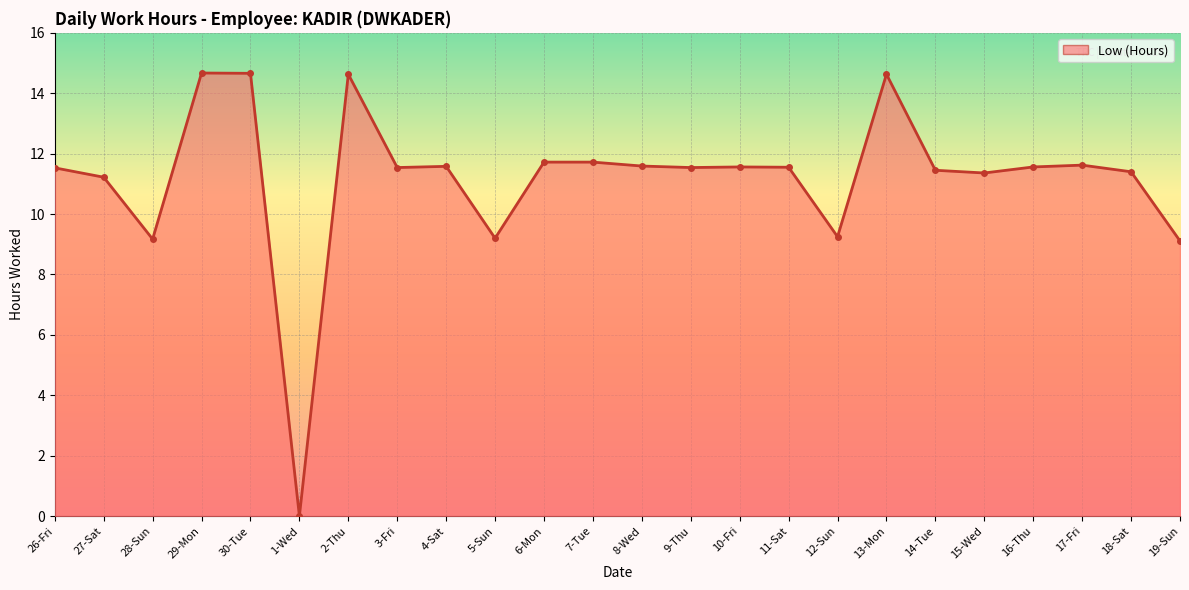

What is the label of the 14th point from the right?

6-Mon